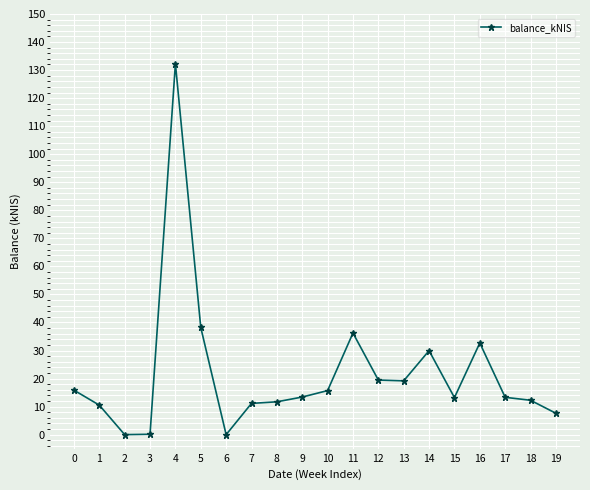

At which label is the value closest to 66?

5